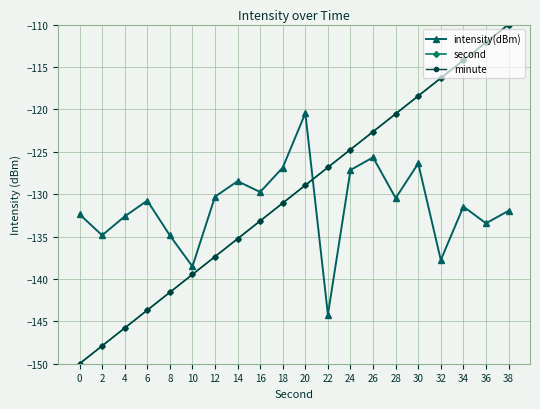

What is the total value across all series at 6?

-418.1